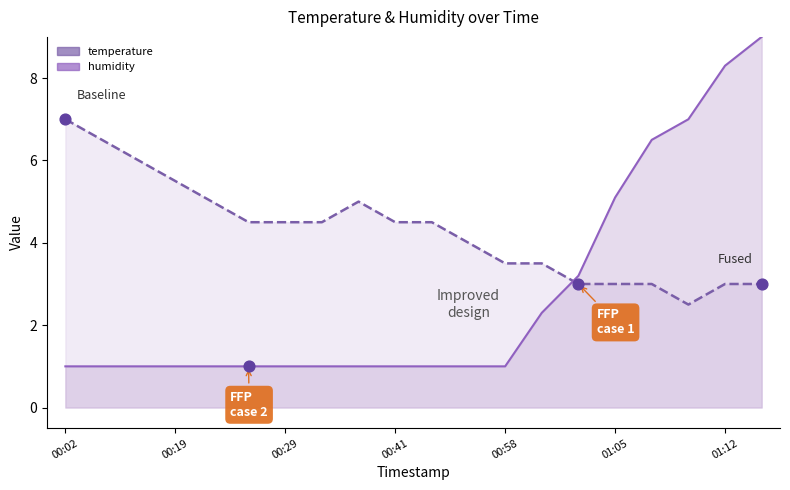

Is the value of temperature at 15 greater than the value of humidity at 01:05?

Yes